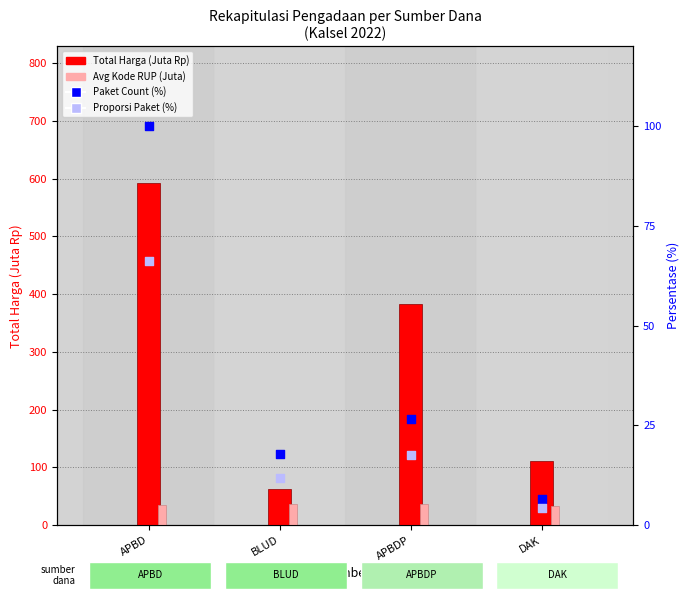

Is the value of Avg Kode RUP (Juta) at BLUD greater than the value of Proporsi Paket (%) at BLUD?

Yes